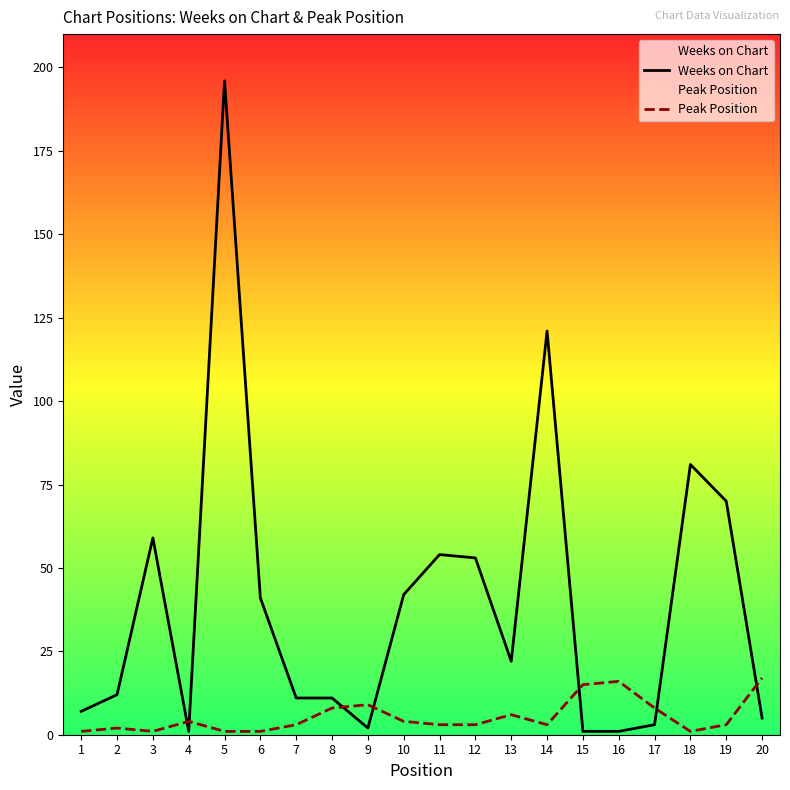

Which label corresponds to the largest value in the chart?

5